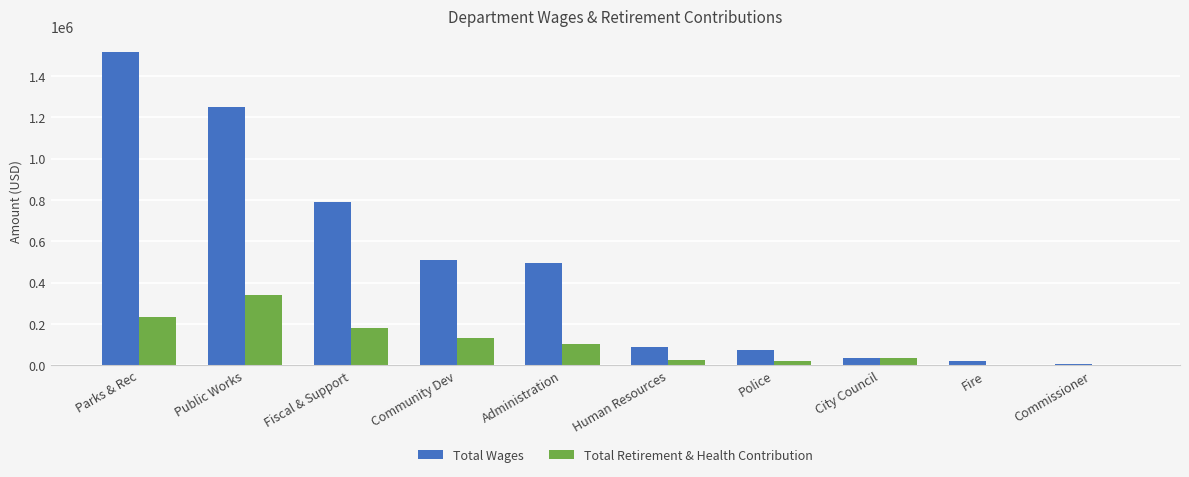

What is the sum of all Total Retirement & Health Contribution values?

1078927